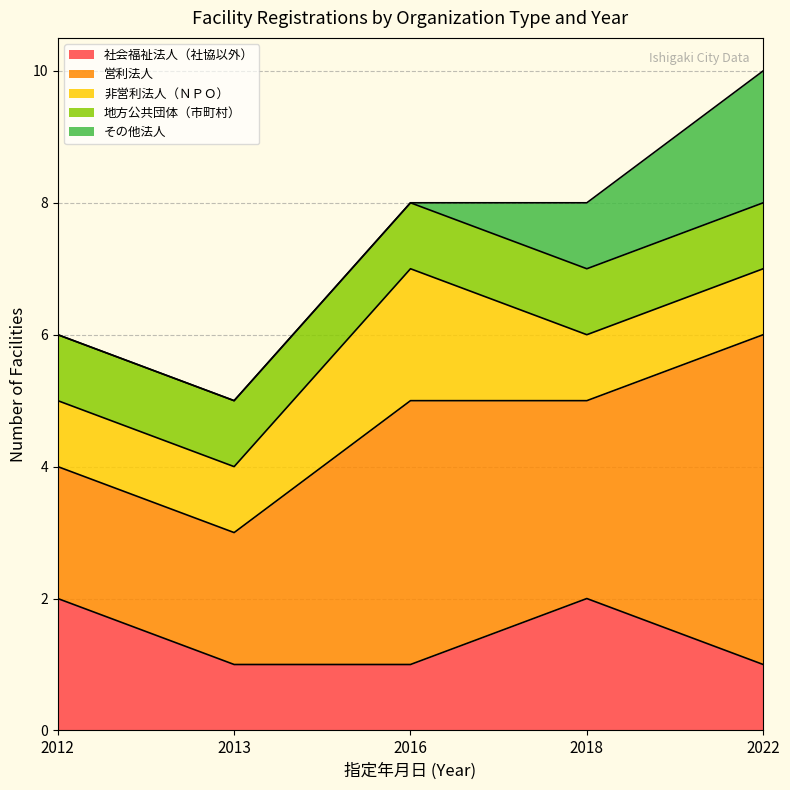

How many lines are shown in the chart?

5